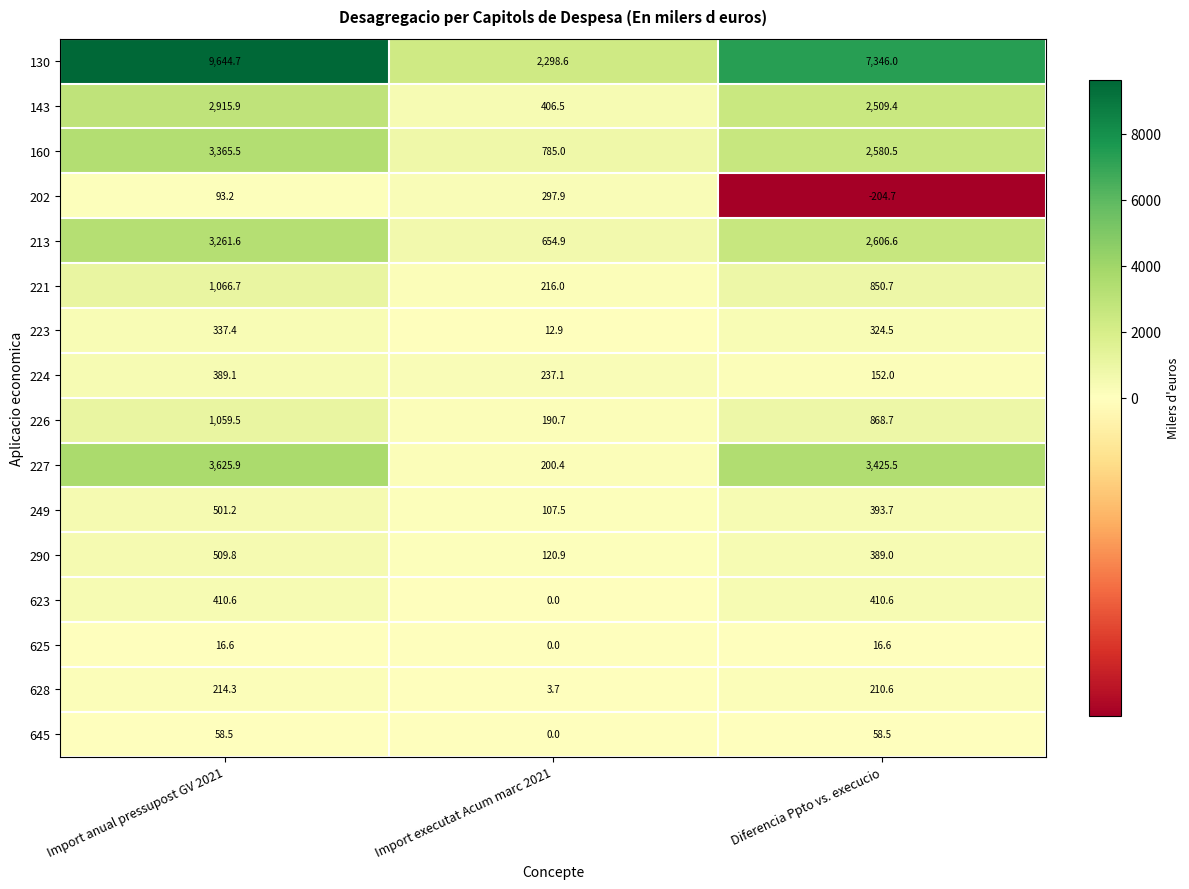

What is the difference between the maximum and minimum values in the 221 series?

850.7